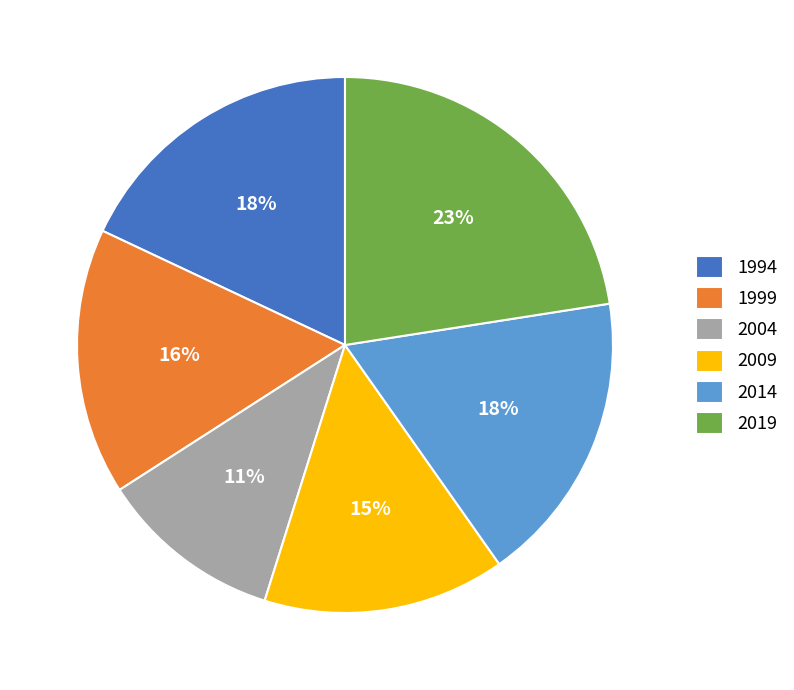

Which has a higher value, 1994 or 2004?

1994